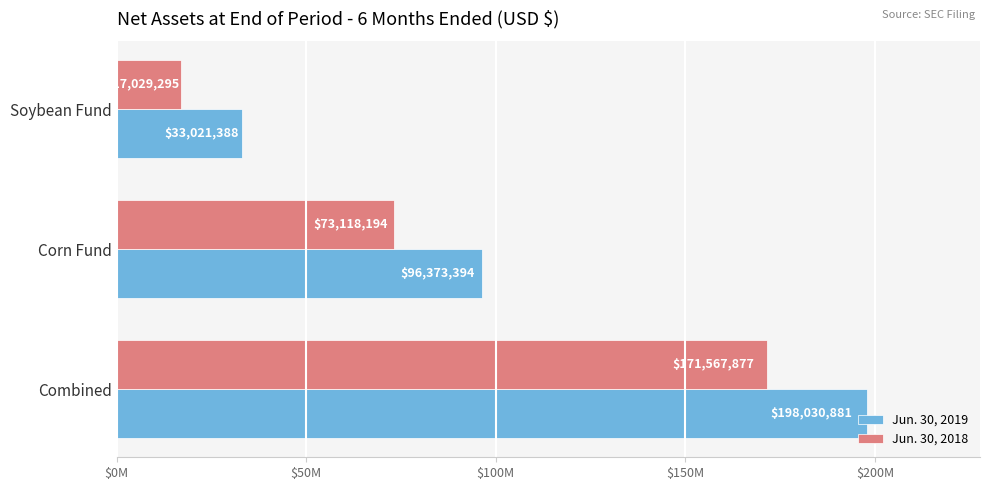

What are all the series names shown in the legend?

Jun. 30, 2019, Jun. 30, 2018